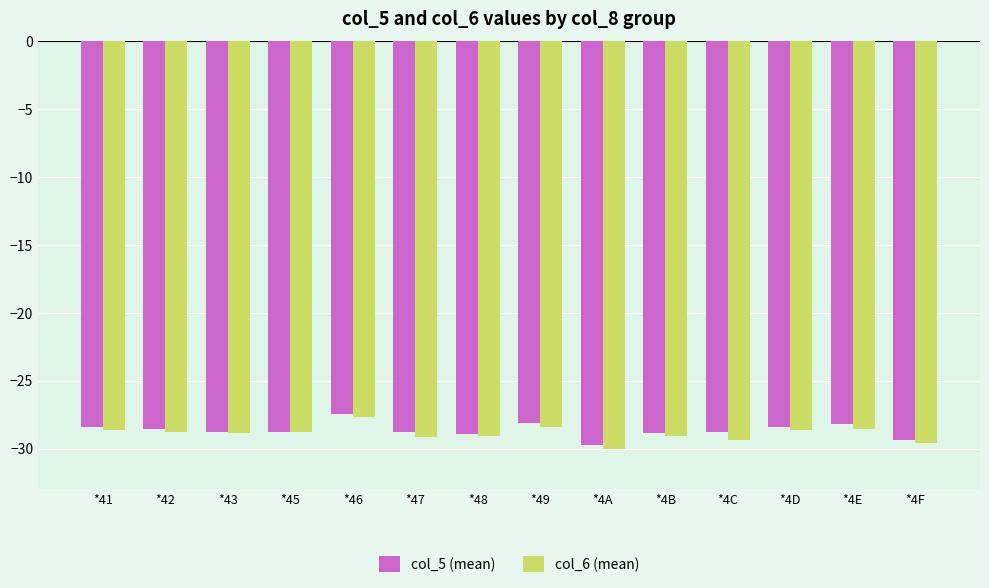

What is the total value across all series at *41?

-57.1